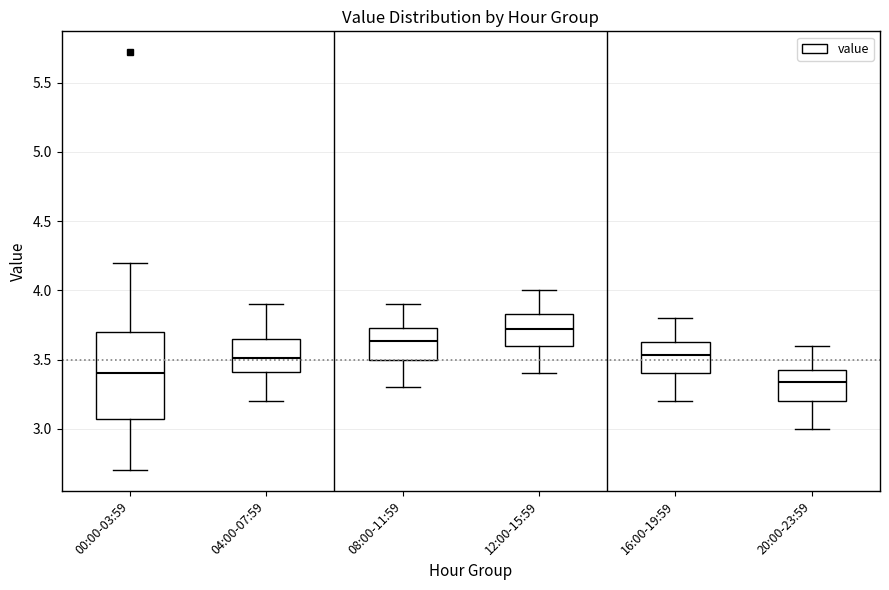

Reading left to right, read every box against the y-axis: the position of its median line, the range the box covers, and the ends of its whiskers. The values are not printed on the chart, so give them approximately, as read against the axis.

00:00-03:59: median 3.40, box 3.05 to 3.70, whiskers 2.70 to 4.20
04:00-07:59: median 3.50, box 3.40 to 3.65, whiskers 3.20 to 3.90
08:00-11:59: median 3.65, box 3.50 to 3.75, whiskers 3.30 to 3.90
12:00-15:59: median 3.70, box 3.60 to 3.85, whiskers 3.40 to 4.00
16:00-19:59: median 3.55, box 3.40 to 3.65, whiskers 3.20 to 3.80
20:00-23:59: median 3.35, box 3.20 to 3.45, whiskers 3.00 to 3.60